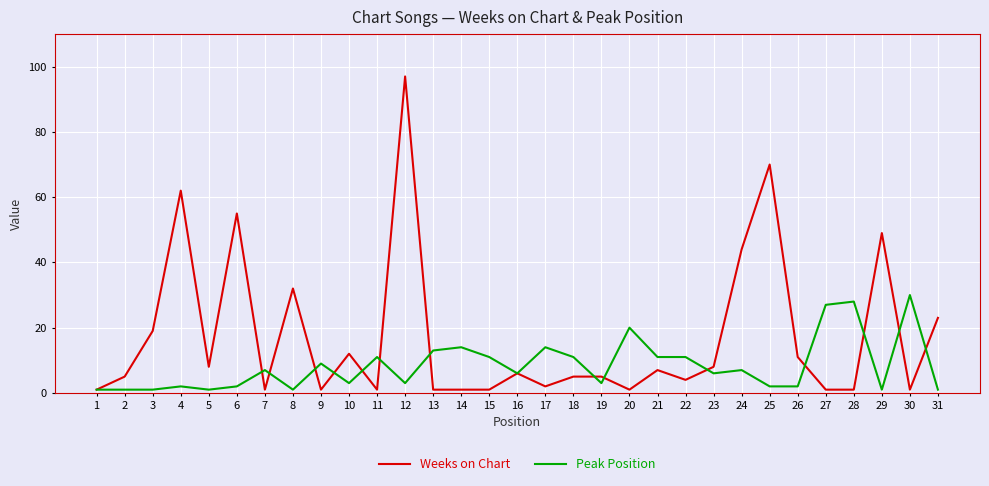

List the series in order of their peak value, highest first.

Weeks on Chart, Peak Position